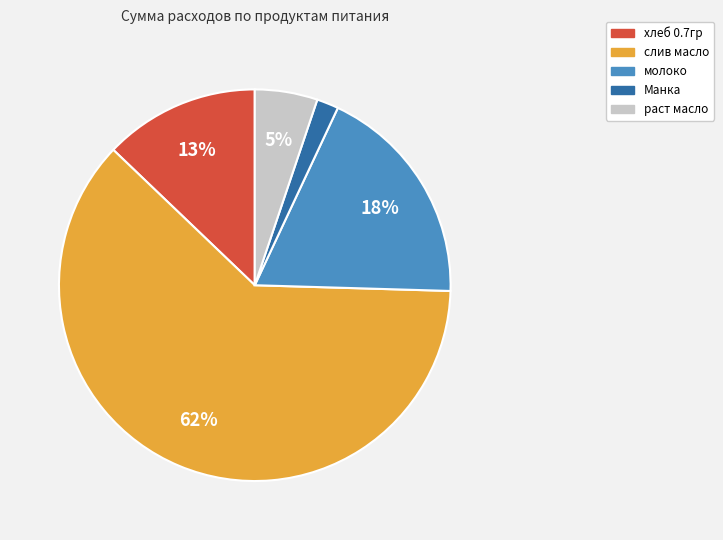

Do Манка and хлеб 0.7гр together represent more than half of the pie?

No